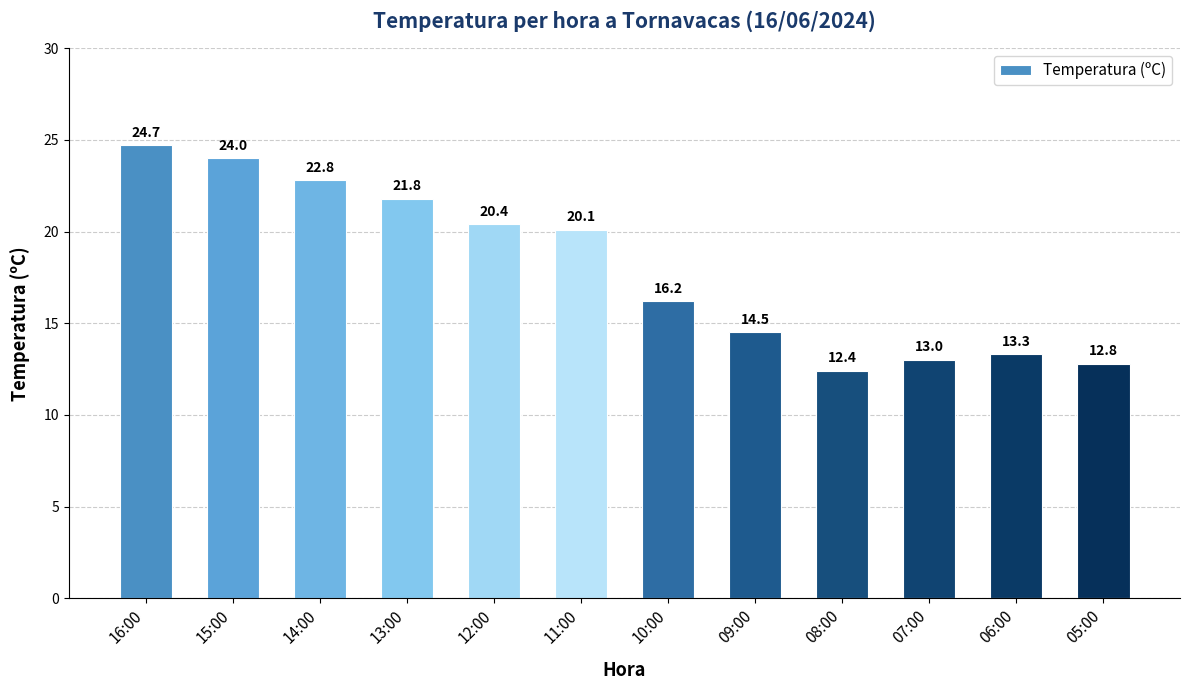

The chart shows a value of 31.7 at 11:00. True or false?

False